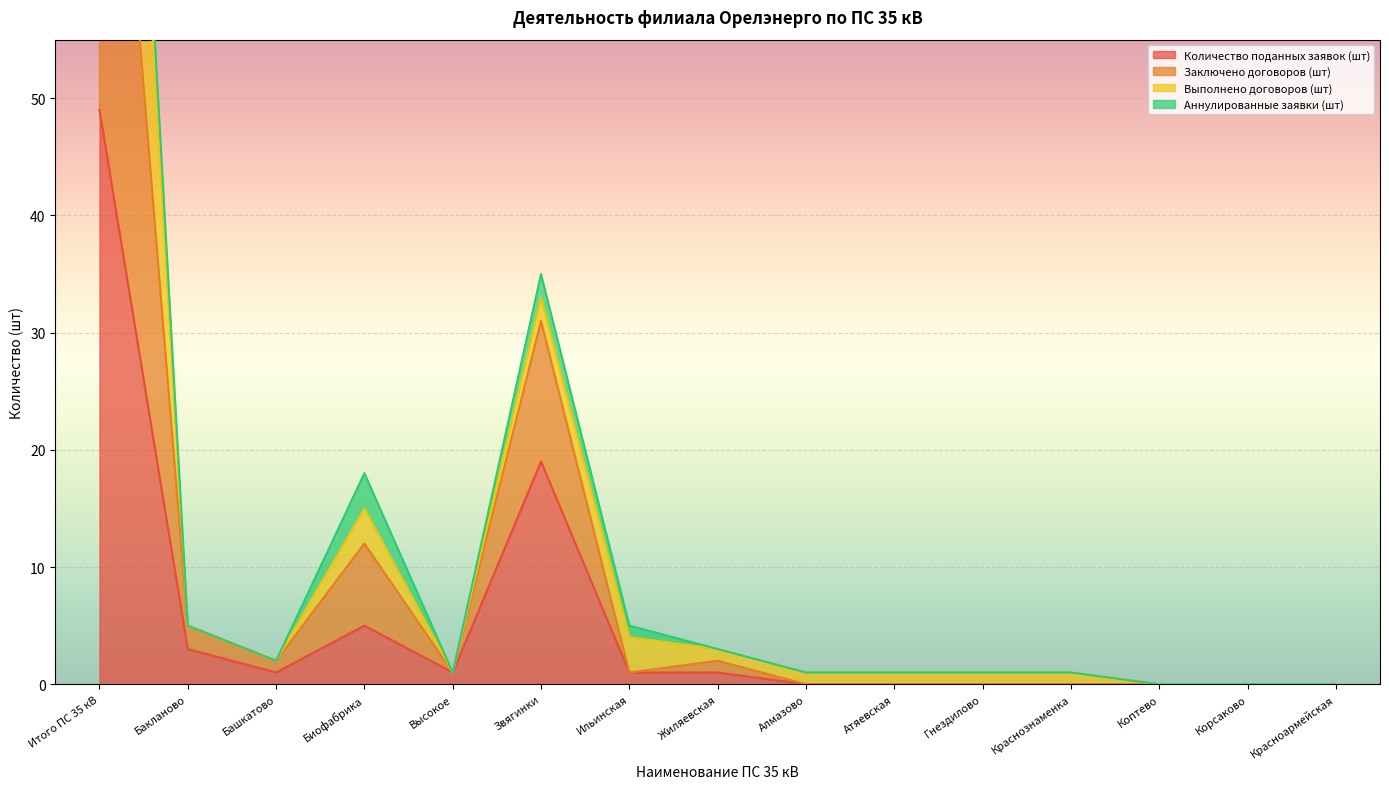

True or false: Количество поданных заявок (шт) and Заключено договоров (шт) intersect in this chart.

False